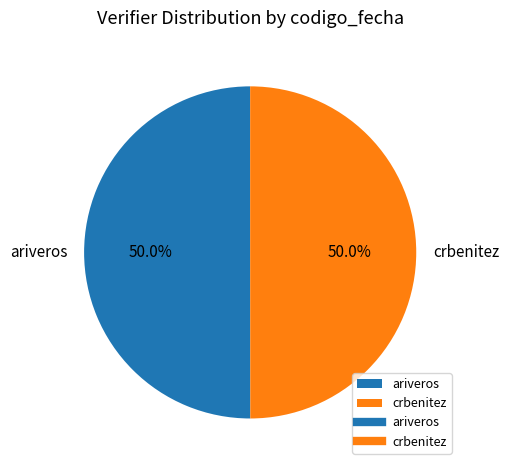

Approximately how many times larger is the value at crbenitez compared to ariveros?

1.0